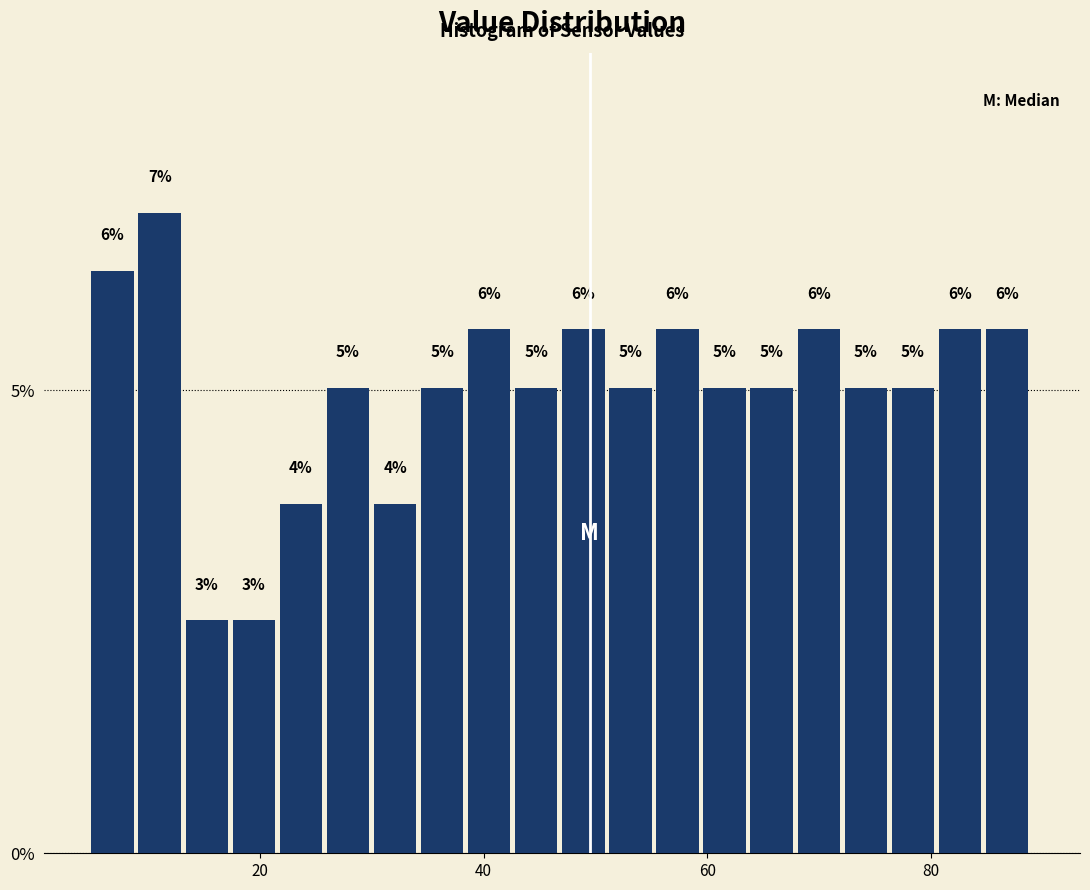

Around what value on the x-axis is the tallest bar? Give the approximate position of its centre, as read against the axis.

12